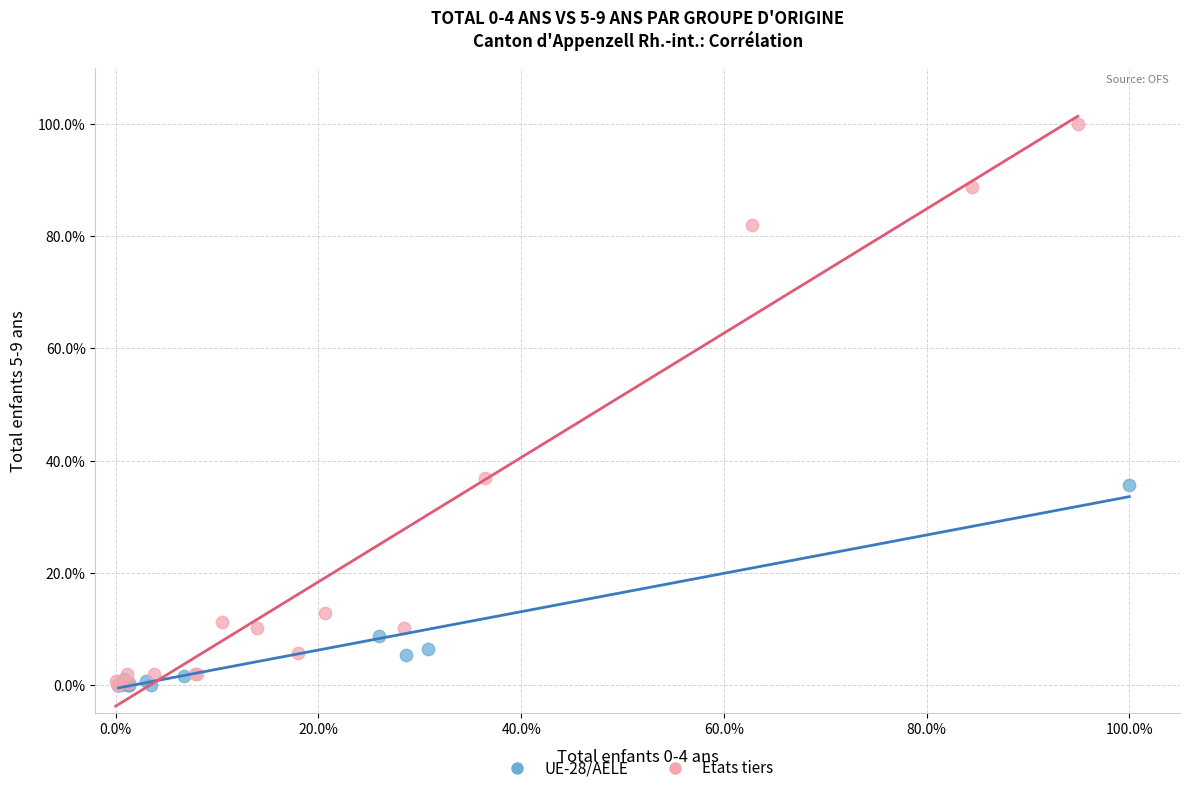

Which series has the largest Y range (max minus min)?

Etats tiers